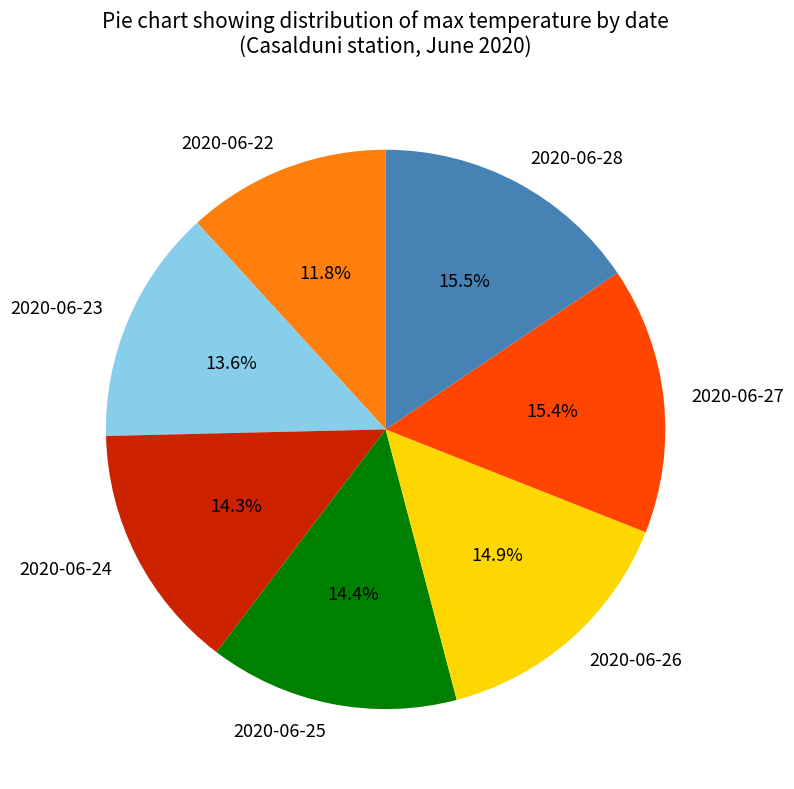

What is the ratio of the value at 2020-06-25 to the value at 2020-06-23?

1.1